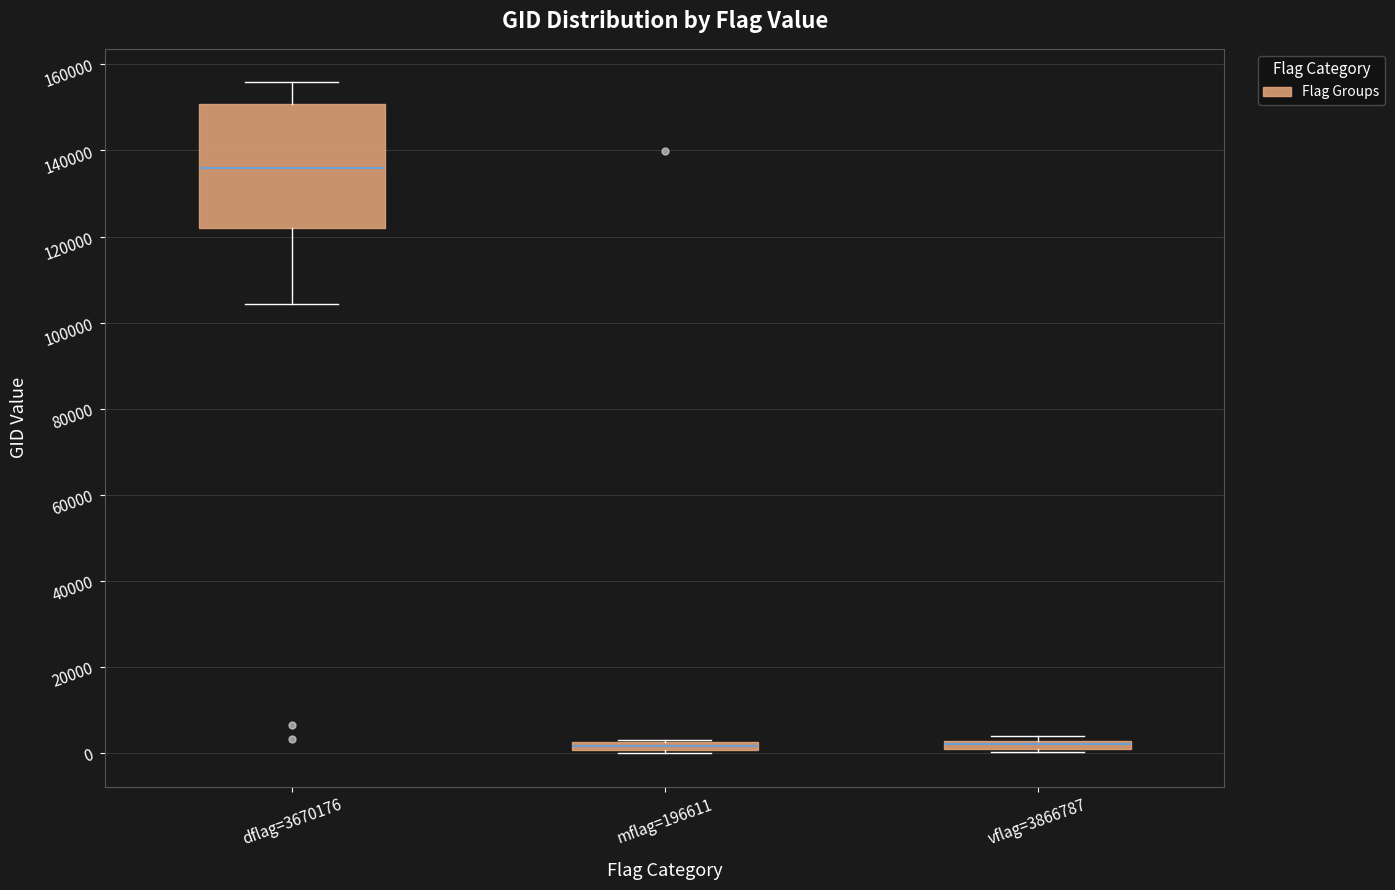

Which box's median line is the highest?

dflag=3670176